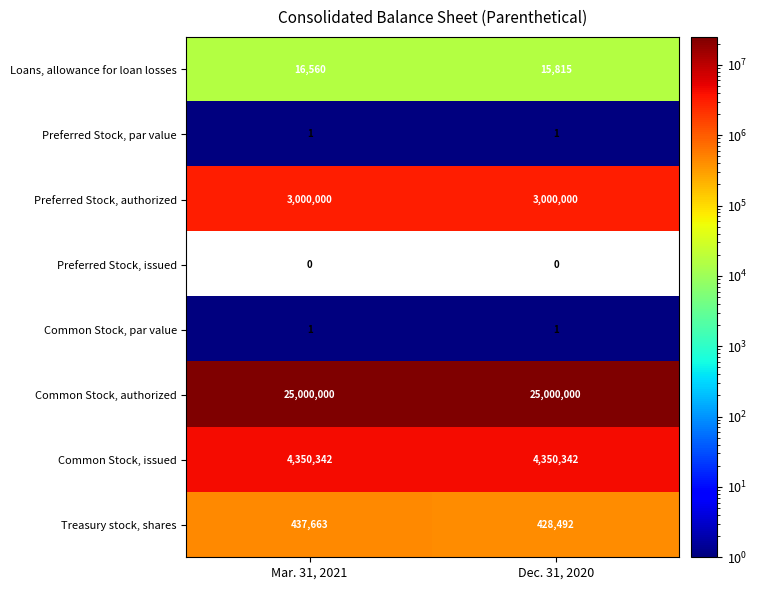

Is it true that Preferred Stock, authorized equals 1174280 at Dec. 31, 2020?

False